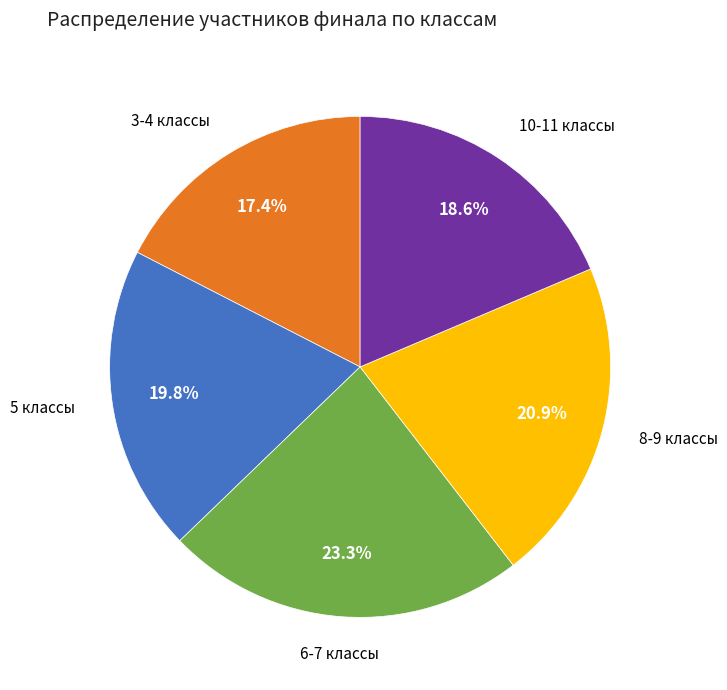

Is there a majority slice in this chart?

No